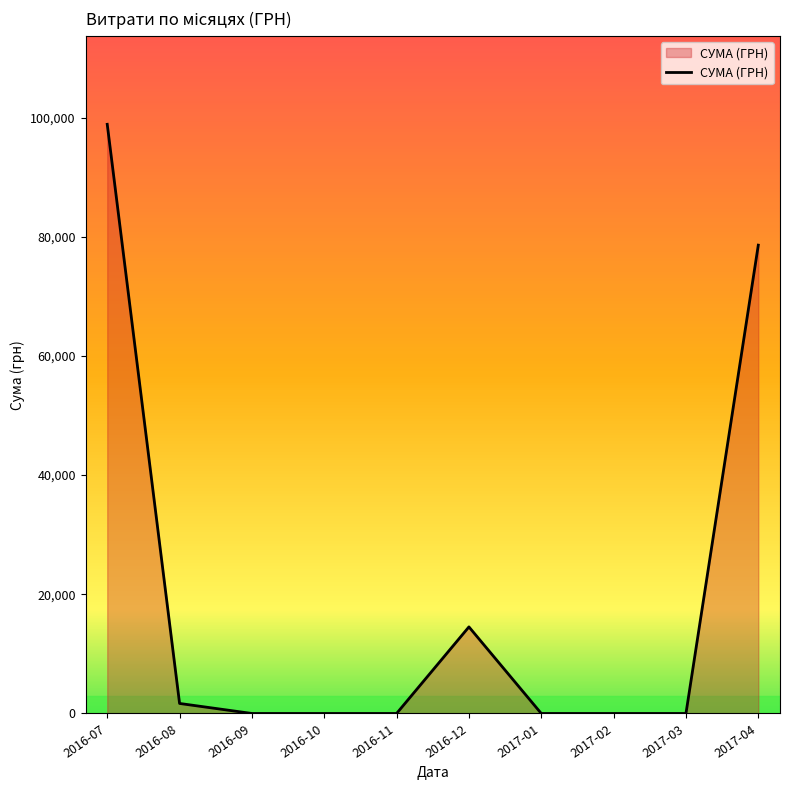

The value at 2017-02 is 0.0. True or false?

True